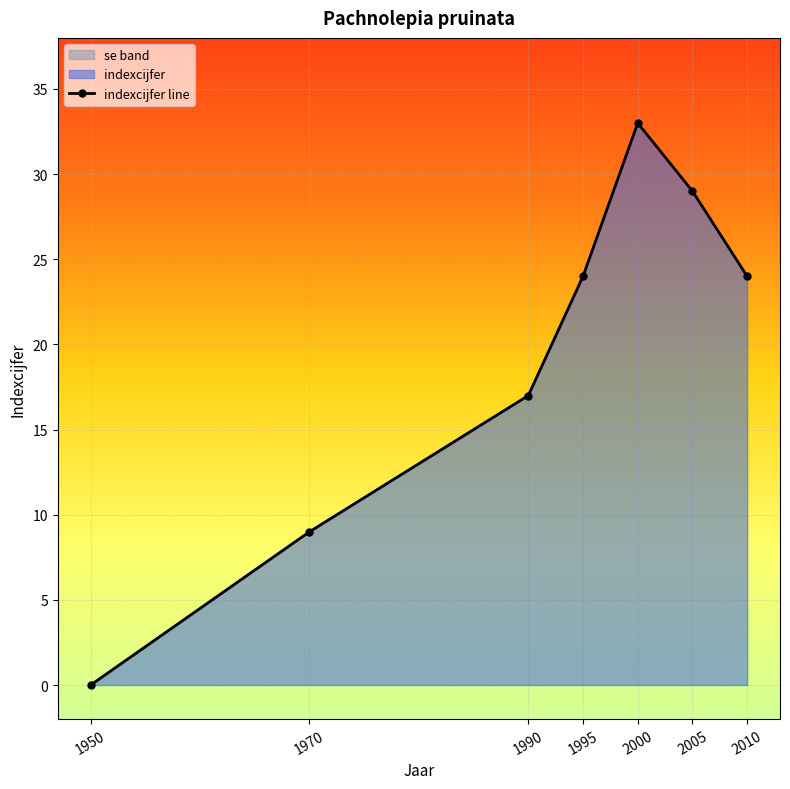

How many lines are shown in the chart?

1